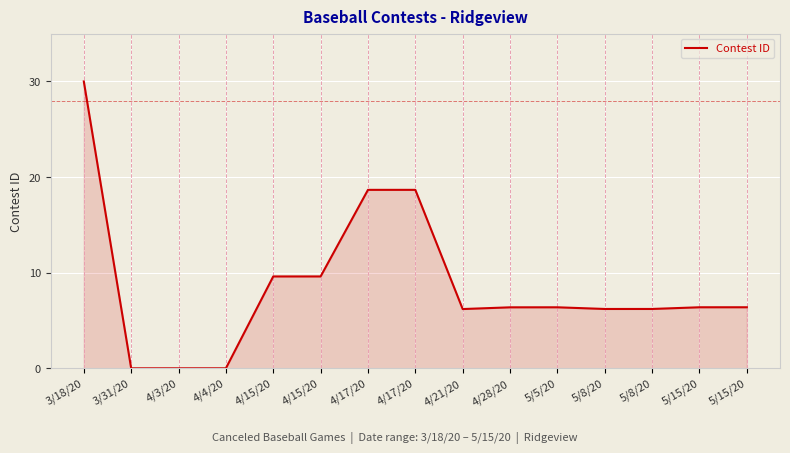

What value does the data have at 5/8/20?

6.2